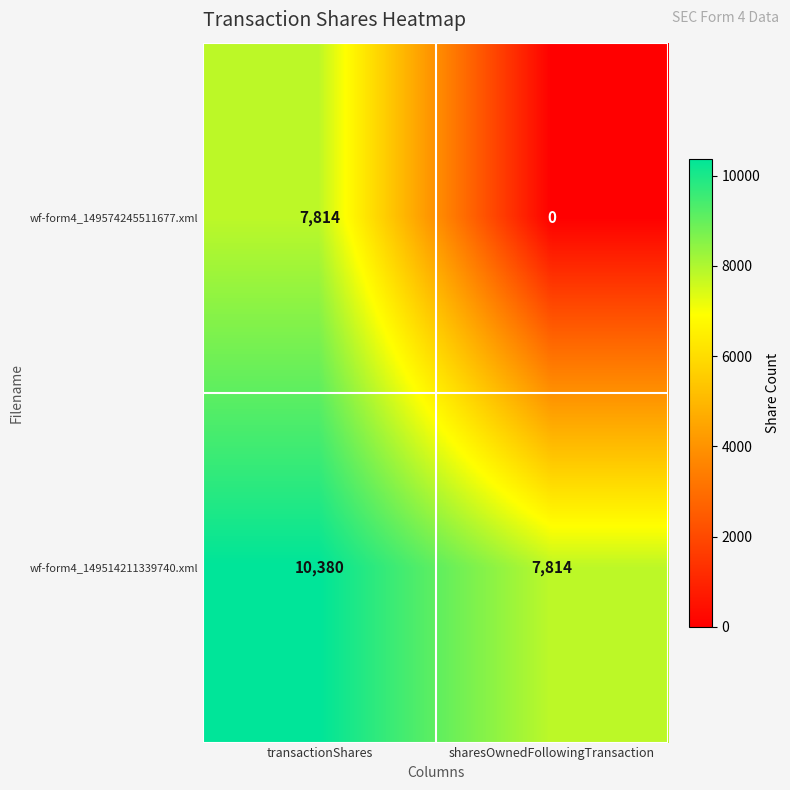

What is the sum of the wf-form4_149574245511677.xml values at sharesOwnedFollowingTransaction and transactionShares?

7814